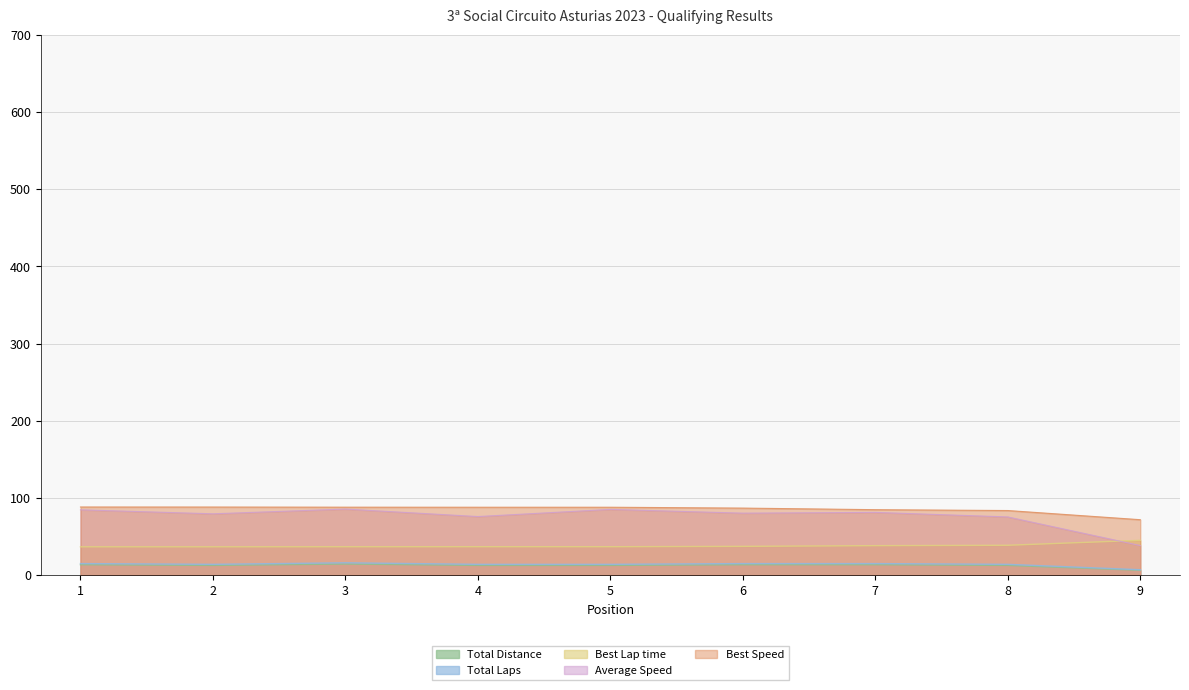

What is the spread (max minus min) of values at 8?

71.1